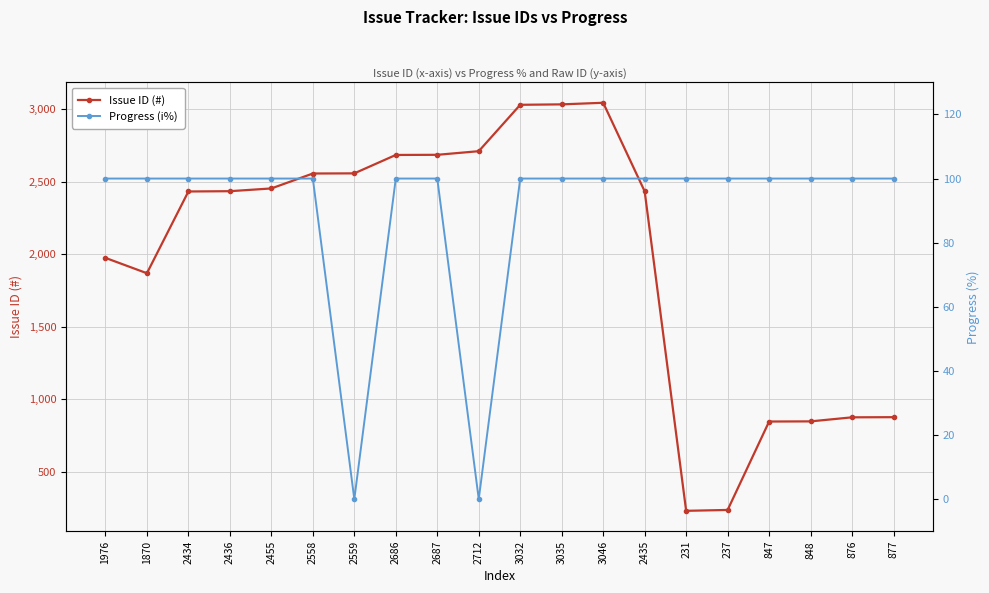

What are all the series names shown in the legend?

Issue ID (#), Progress (i%)